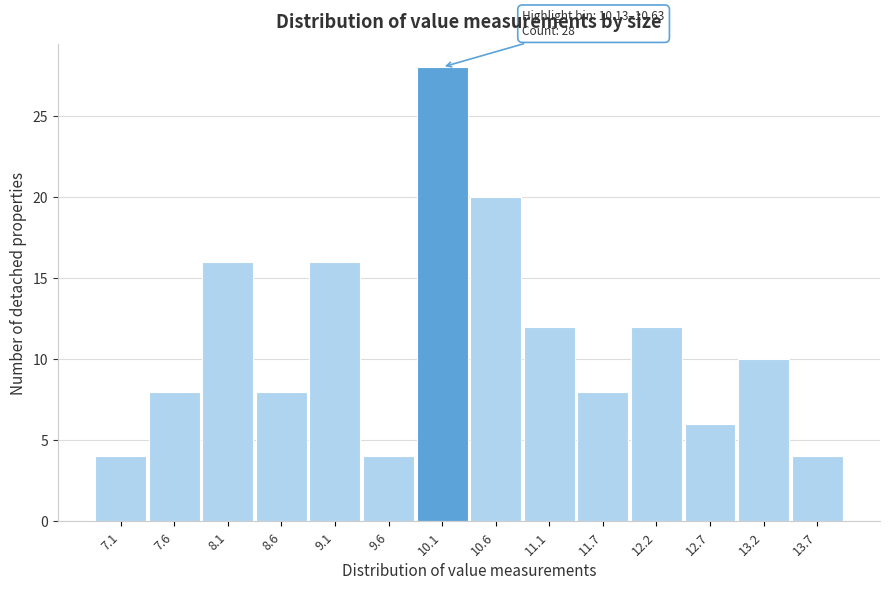

Reading left to right, extract all data points from this chart.

4	8	16	8	16	4	28	20	12	8	12	6	10	4